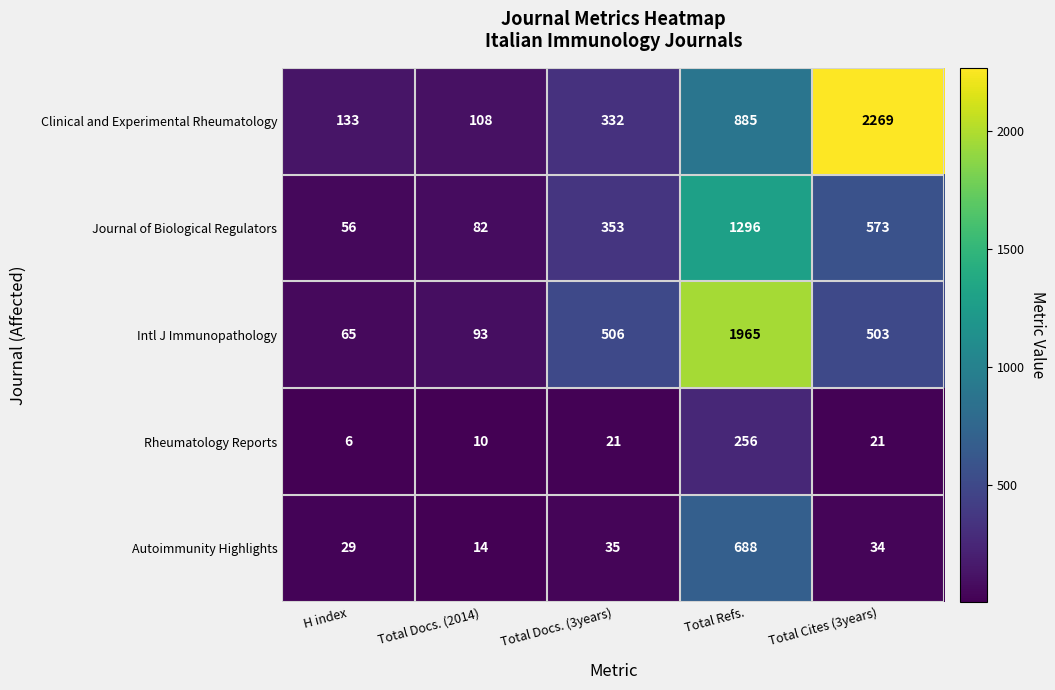

Reading left to right, transcribe all the data shown in this chart.

Clinical and Experimental Rheumatology: H index=133	Total Docs. (2014)=108	Total Docs. (3years)=332	Total Refs.=885	Total Cites (3years)=2269
Journal of Biological Regulators: H index=56	Total Docs. (2014)=82	Total Docs. (3years)=353	Total Refs.=1296	Total Cites (3years)=573
Intl J Immunopathology: H index=65	Total Docs. (2014)=93	Total Docs. (3years)=506	Total Refs.=1965	Total Cites (3years)=503
Rheumatology Reports: H index=6	Total Docs. (2014)=10	Total Docs. (3years)=21	Total Refs.=256	Total Cites (3years)=21
Autoimmunity Highlights: H index=29	Total Docs. (2014)=14	Total Docs. (3years)=35	Total Refs.=688	Total Cites (3years)=34